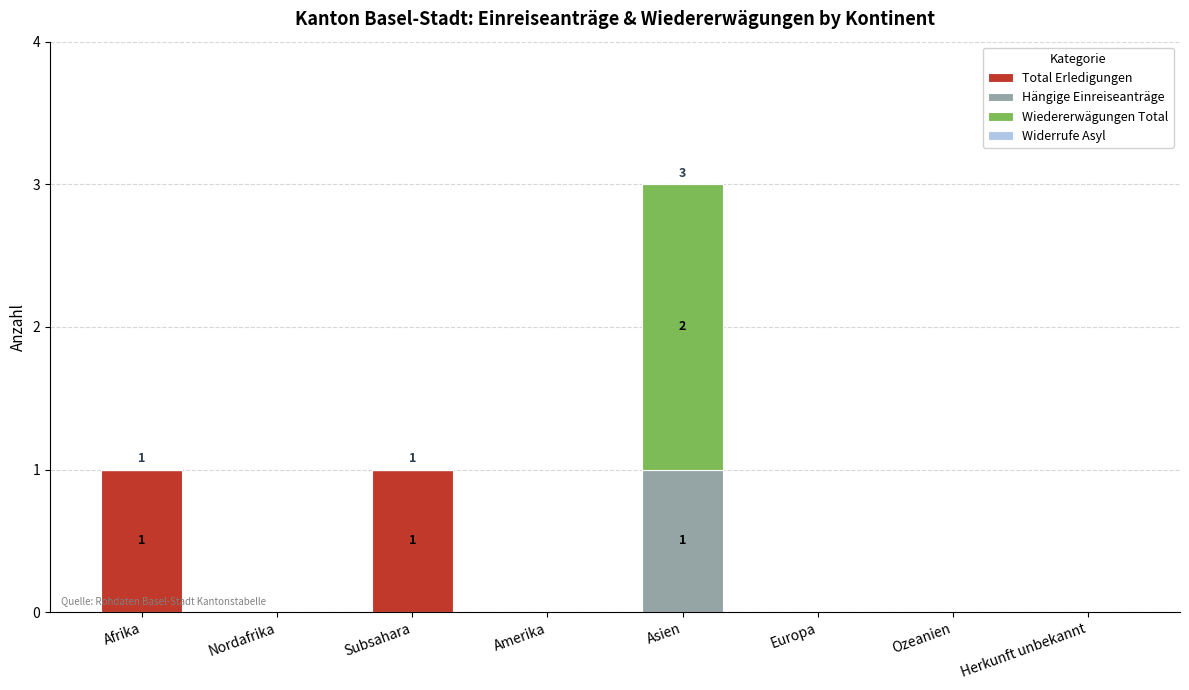

At which category is the sum across all series the highest?

Asien